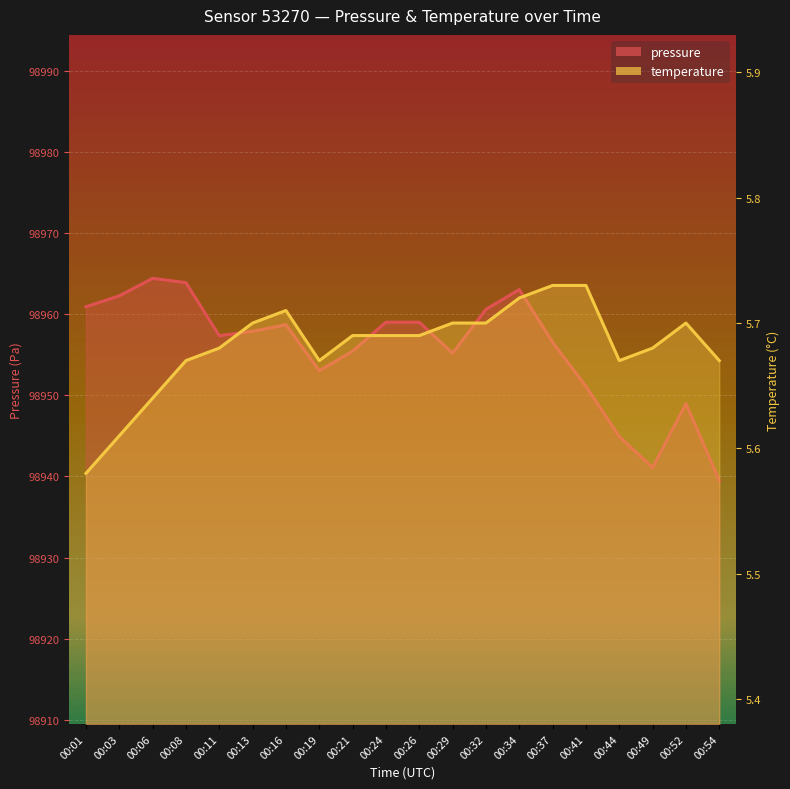

What is the value of the pressure point at the 3rd from the left?

98964.4